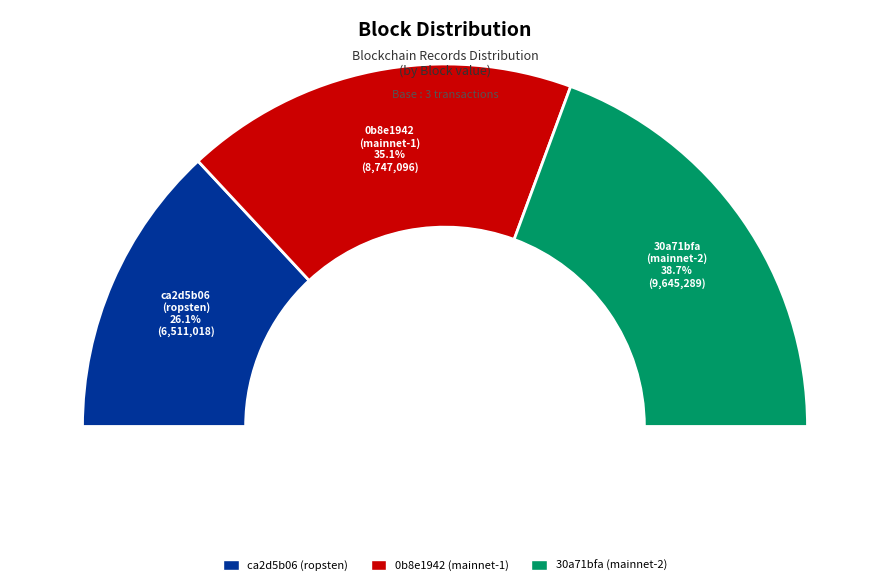

Is there a majority slice in this chart?

No